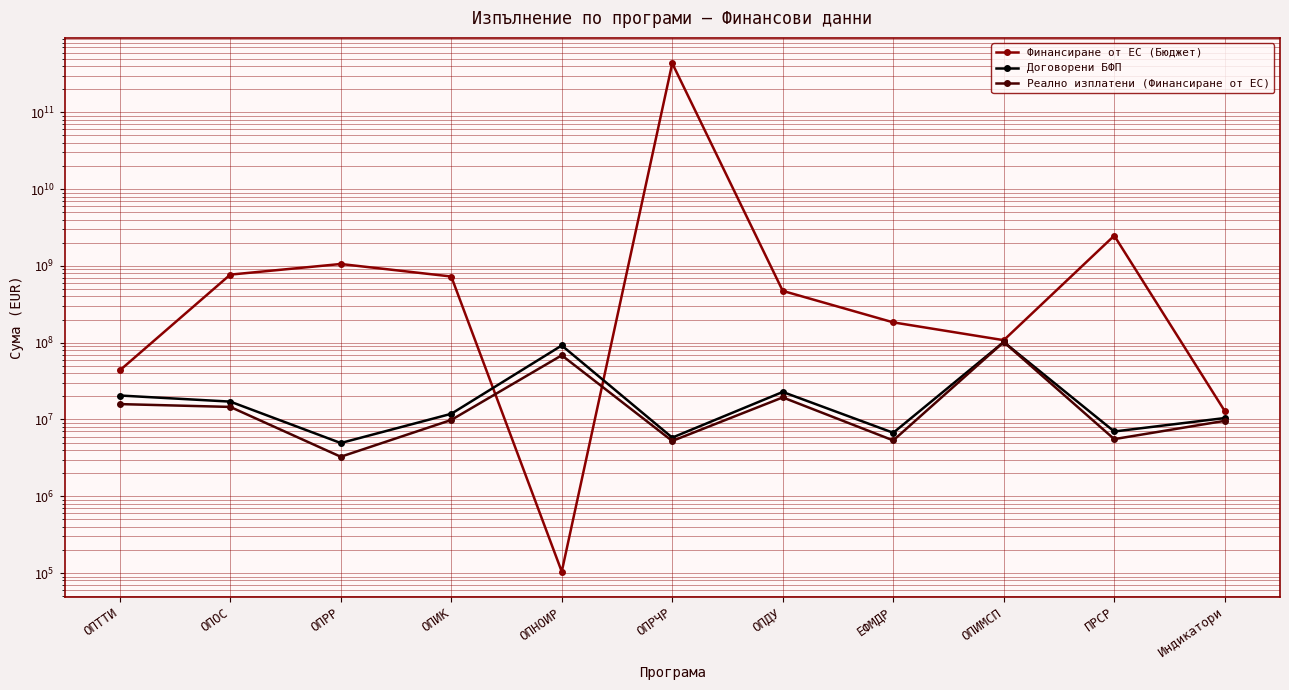

Is it true that Реално изплатени (Финансиране от ЕС) equals 102000000.0 at ОПИМСП?

True